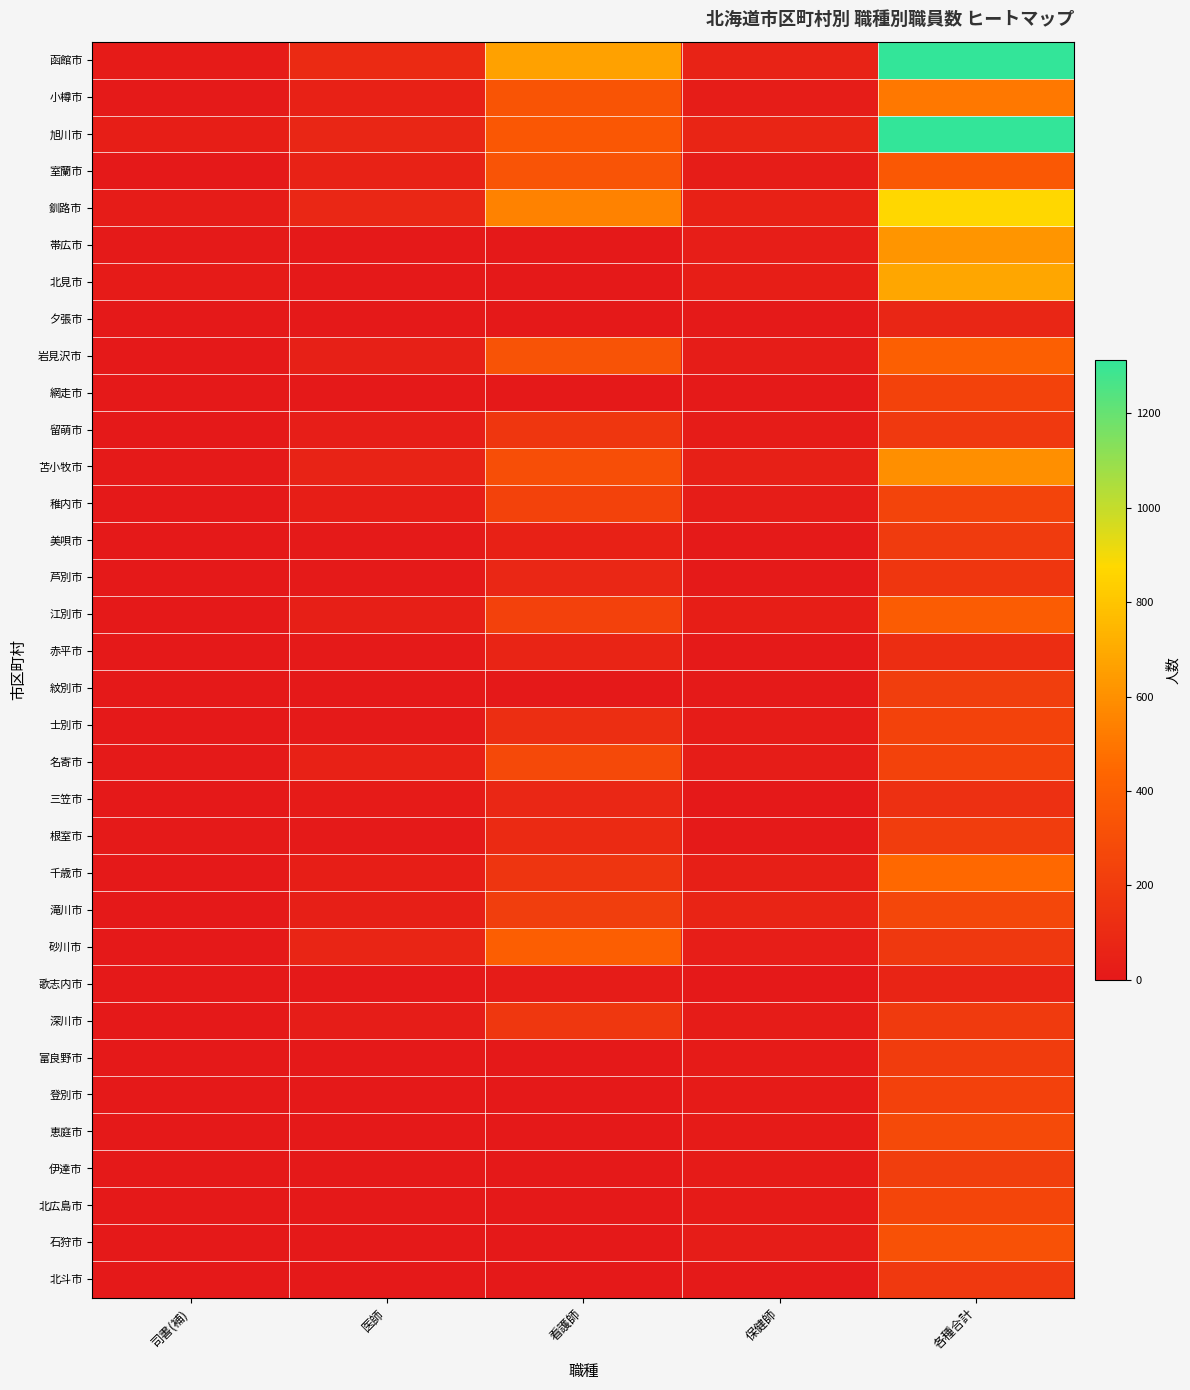

List the series in order of their peak value, highest first.

旭川市, 函館市, 釧路市, 北見市, 帯広市, 苫小牧市, 小樽市, 千歳市, 岩見沢市, 砂川市, 江別市, 室蘭市, 石狩市, 恵庭市, 名寄市, 滝川市, 北広島市, 稚内市, 網走市, 士別市, 登別市, 伊達市, 紋別市, 根室市, 富良野市, 美唄市, 深川市, 留萌市, 北斗市, 芦別市, 三笠市, 赤平市, 夕張市, 歌志内市